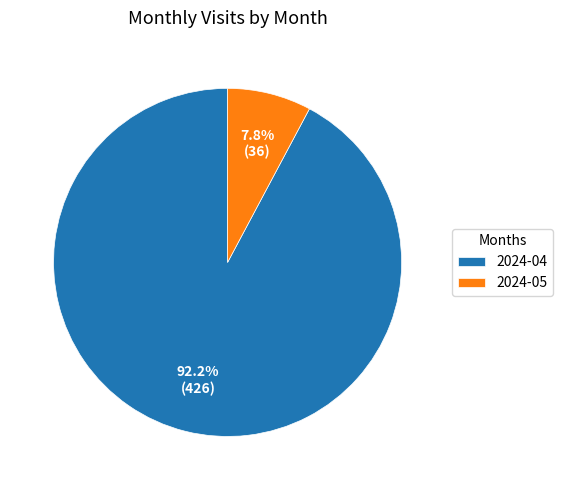

What percentage do 2024-05 and 2024-04 together represent?

100.0%